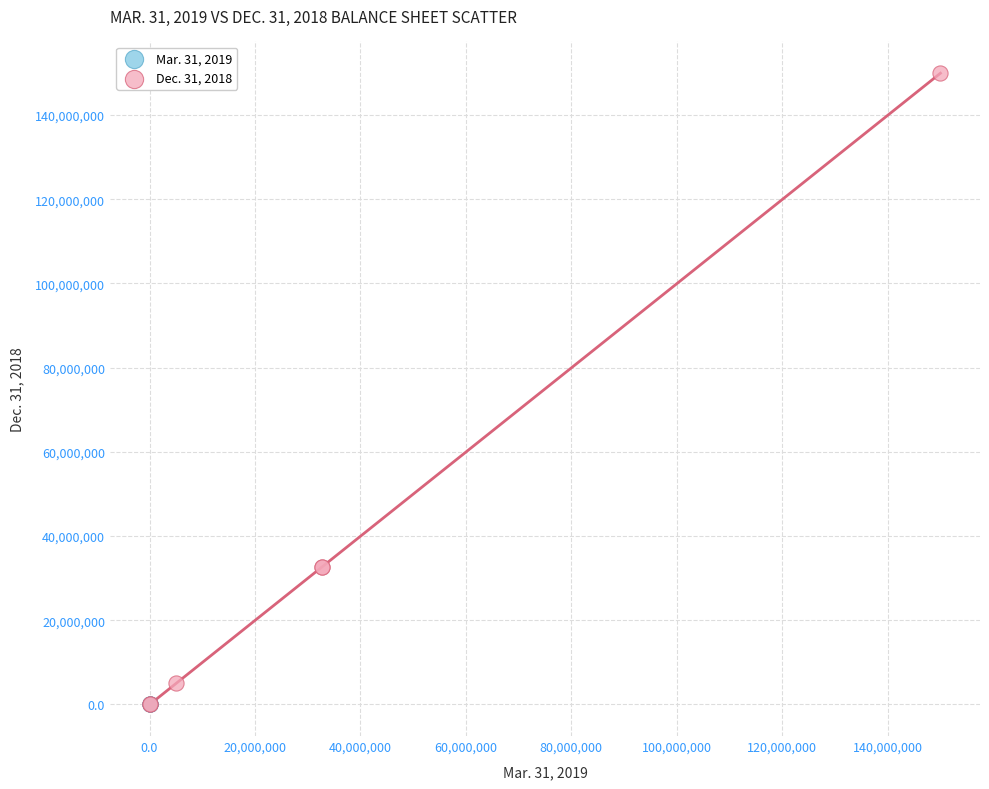

Which series contains the highest Y value?

Dec. 31, 2018